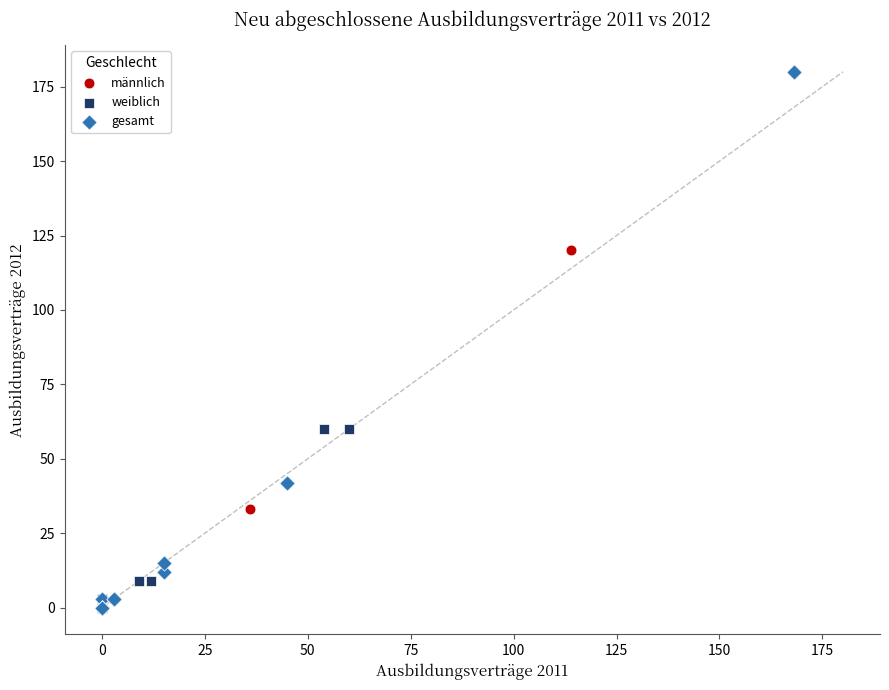

What are all the series names shown in the legend?

männlich, weiblich, gesamt